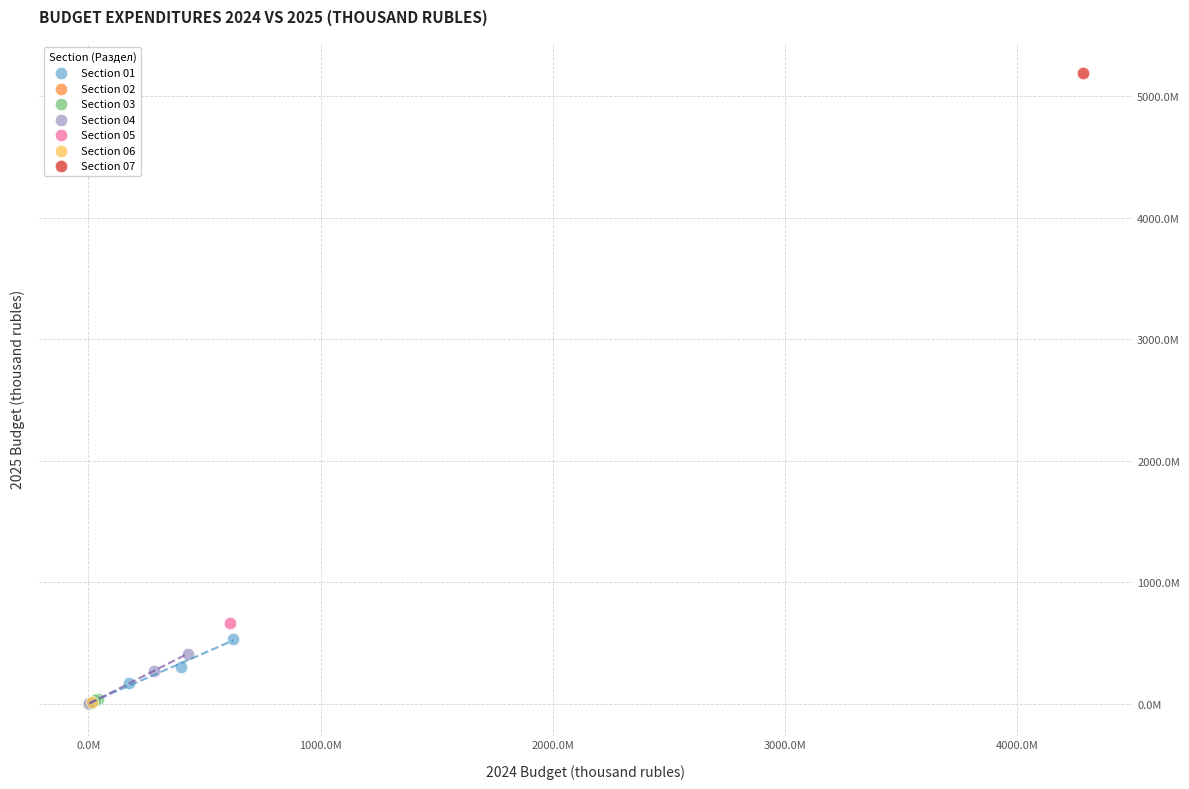

What are all the series names shown in the legend?

Section 01, Section 02, Section 03, Section 04, Section 05, Section 06, Section 07